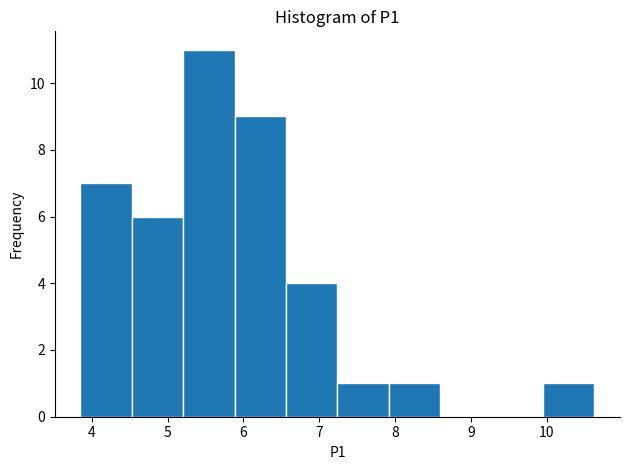

Over which range of the x-axis is the bar tallest?

5.2 to 5.9